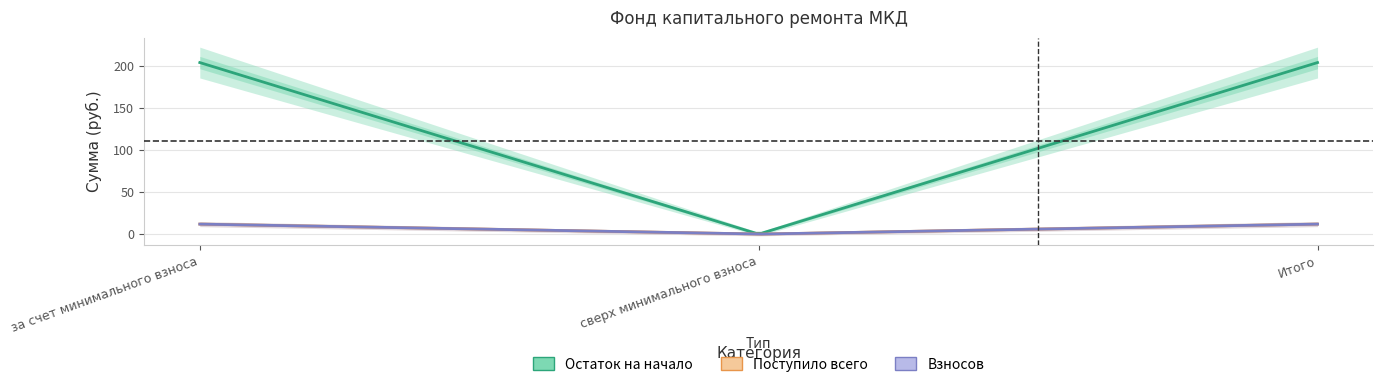

The Остаток на начало series shows 74.1 at за счет минимального взноса. True or false?

False